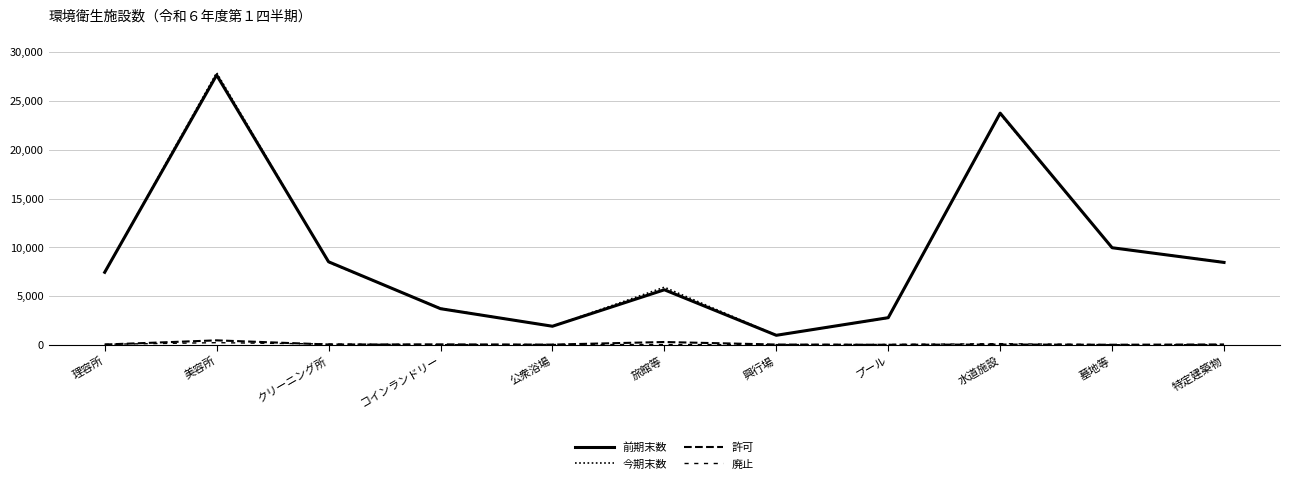

Which series has the widest spread of values?

今期末数